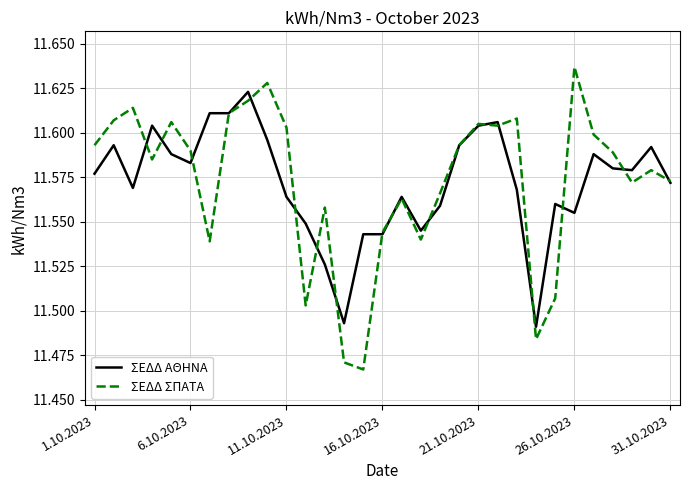

List the series in order of their peak value, lowest first.

ΣΕΔΔ ΑΘΗΝΑ, ΣΕΔΔ ΣΠΑΤΑ